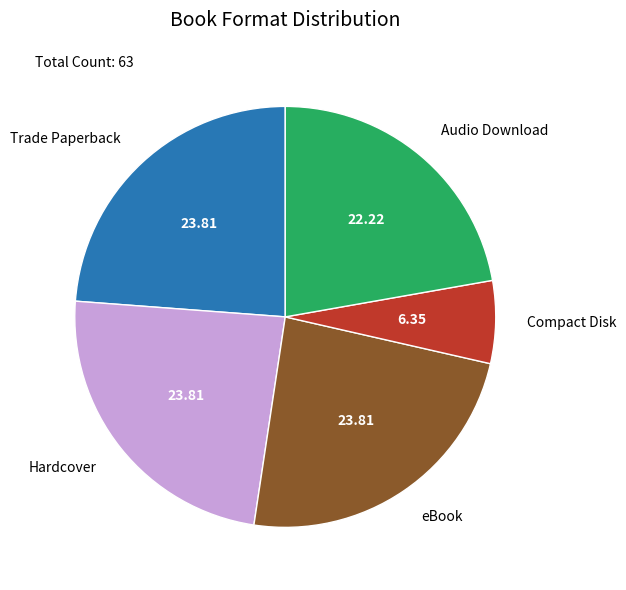

Which category has the smallest portion of the pie?

Compact Disk